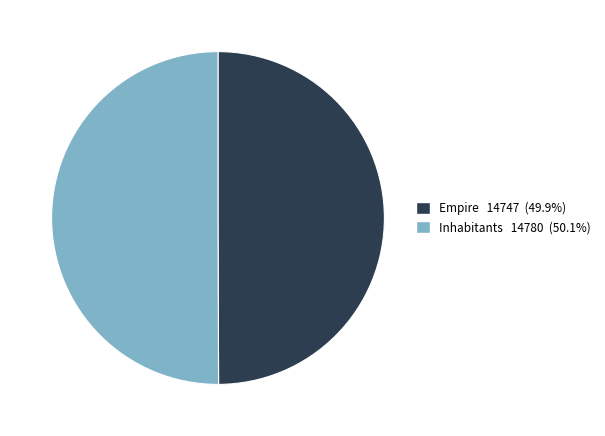

What is the ratio of the value at Empire to the value at Inhabitants?

1.0